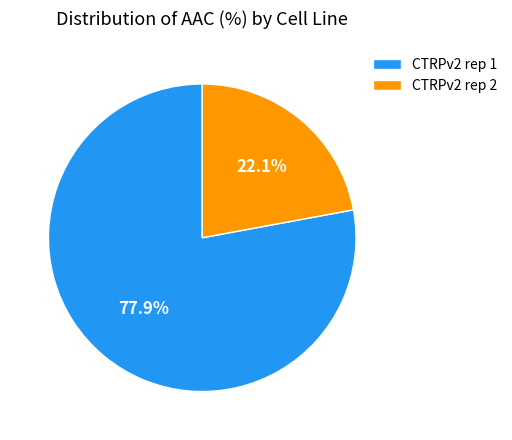

Which slice is the smallest?

CTRPv2 rep 2